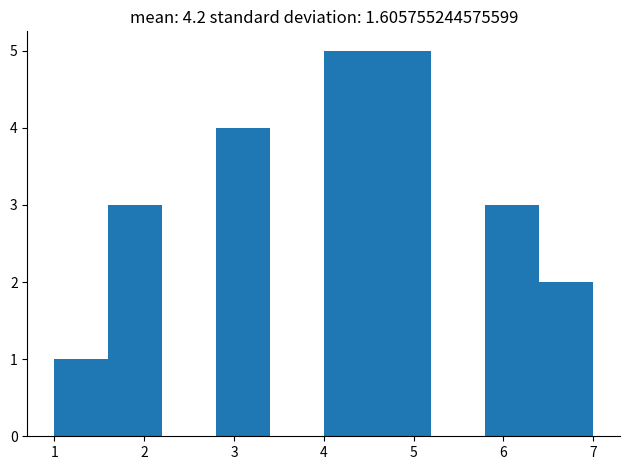

Reading left to right, transcribe this chart: for each bar, give the range it covers on the x-axis and its height. The values are not printed on the chart, so give them approximately, as read against the axis.

1.0 to 1.6: 1
1.6 to 2.2: 3
2.2 to 2.8: 0
2.8 to 3.4: 4
3.4 to 4.0: 0
4.0 to 4.6: 5
4.6 to 5.2: 5
5.2 to 5.8: 0
5.8 to 6.4: 3
6.4 to 7.0: 2